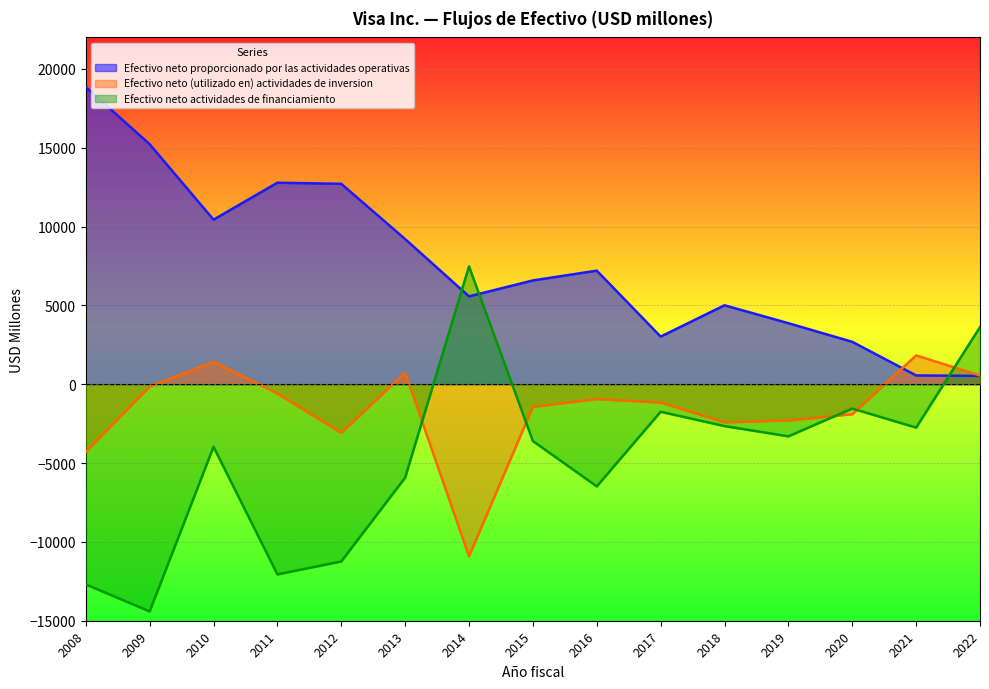

At how many categories does at least one series exceed -9347?

15